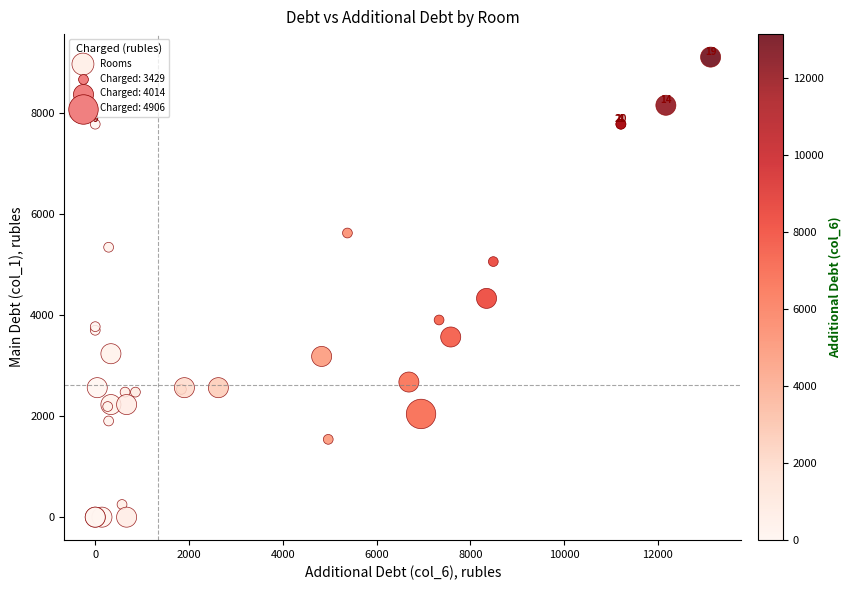

What Y value in the scatter plot is closest to 4555?

4333.0